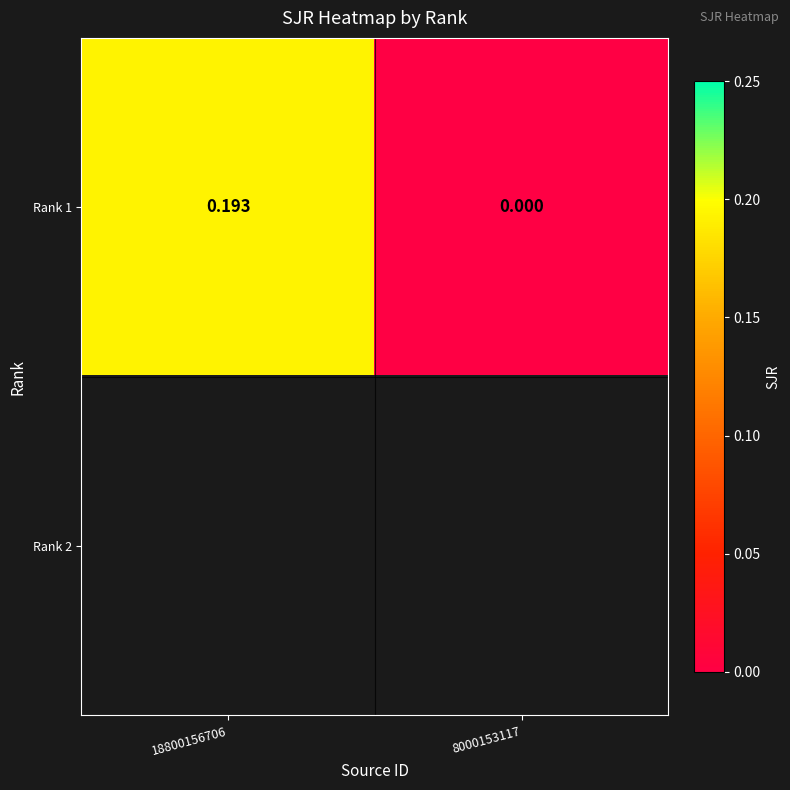

What is the sum of all Rank 1 values?

0.2